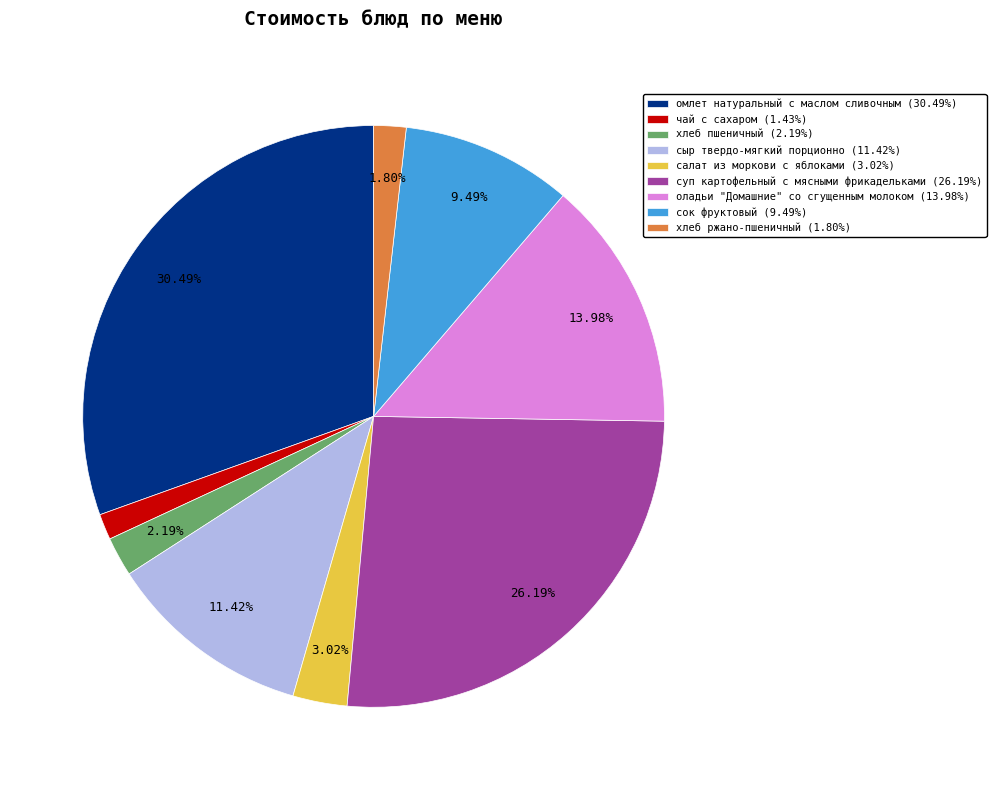

The хлеб пшеничный slice represents 15% of the pie. True or false?

False